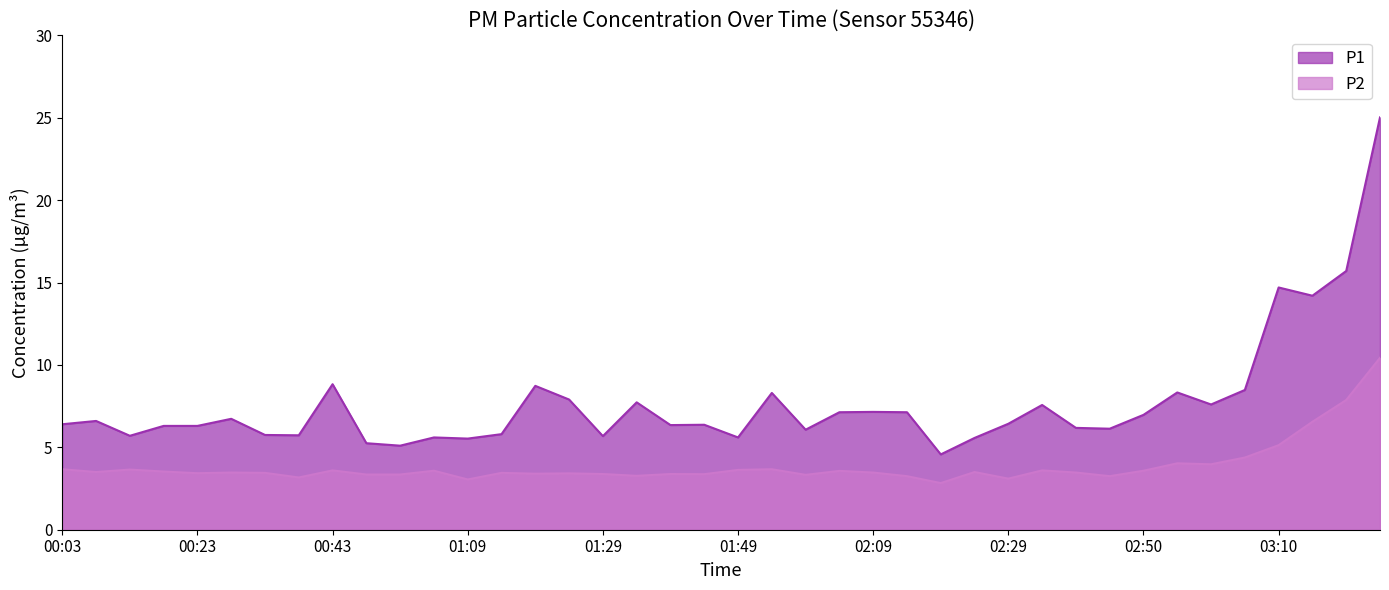

True or false: P1 and P2 intersect in this chart.

False